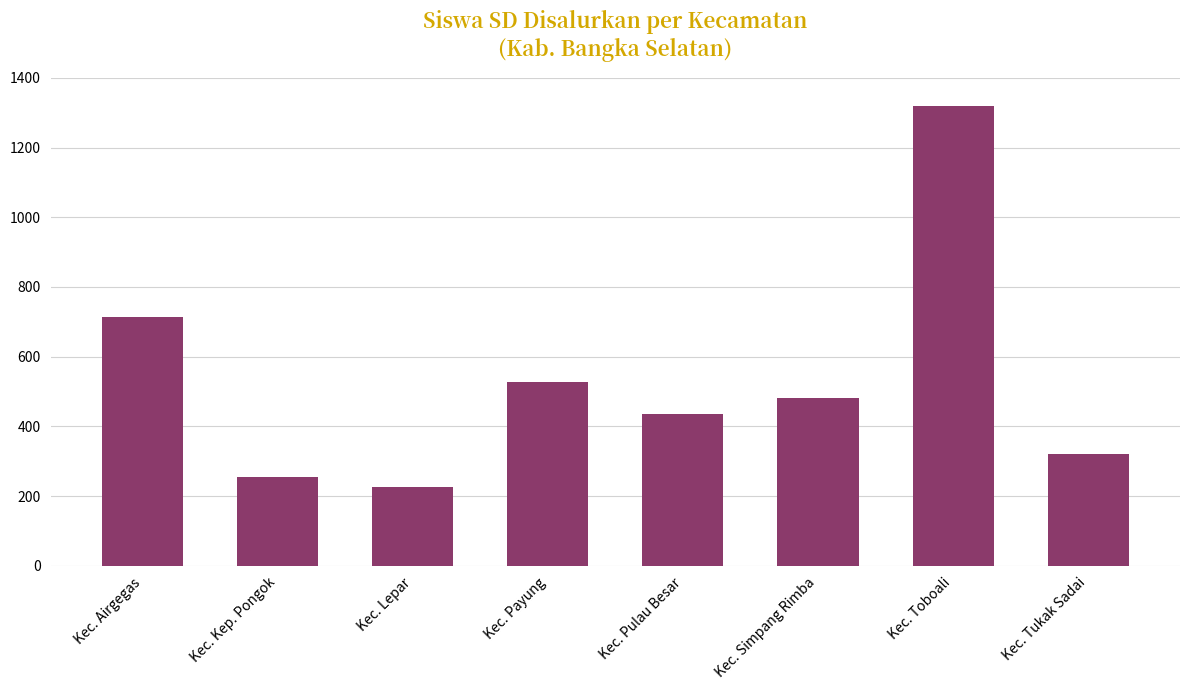

What value does the data have at Kec. Kep. Pongok, to the nearest 50?

250